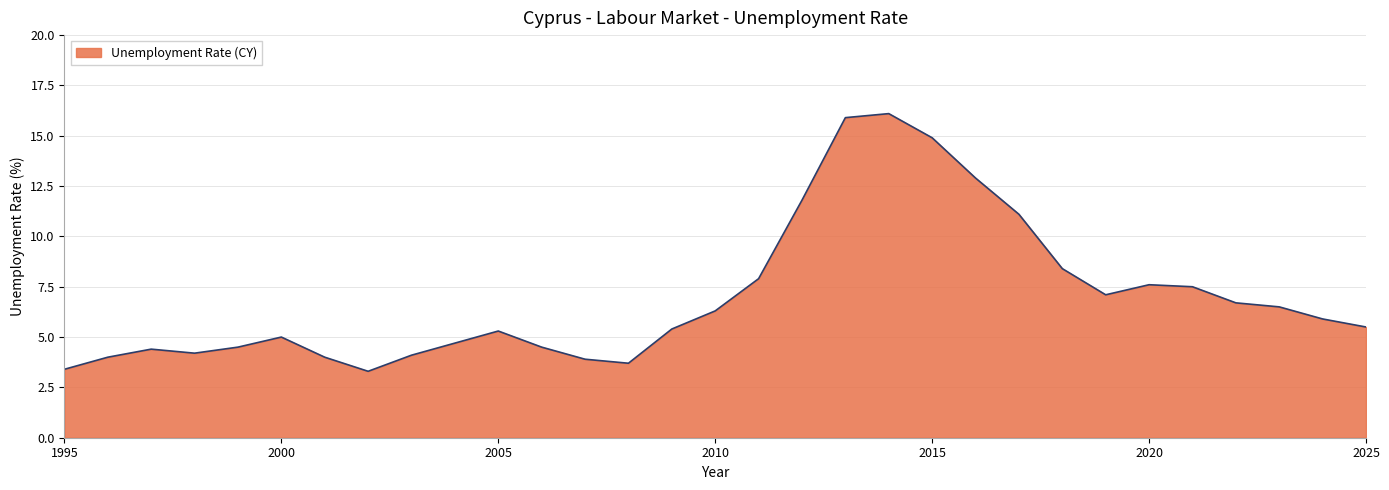

What is the minimum value shown in the chart?

3.3